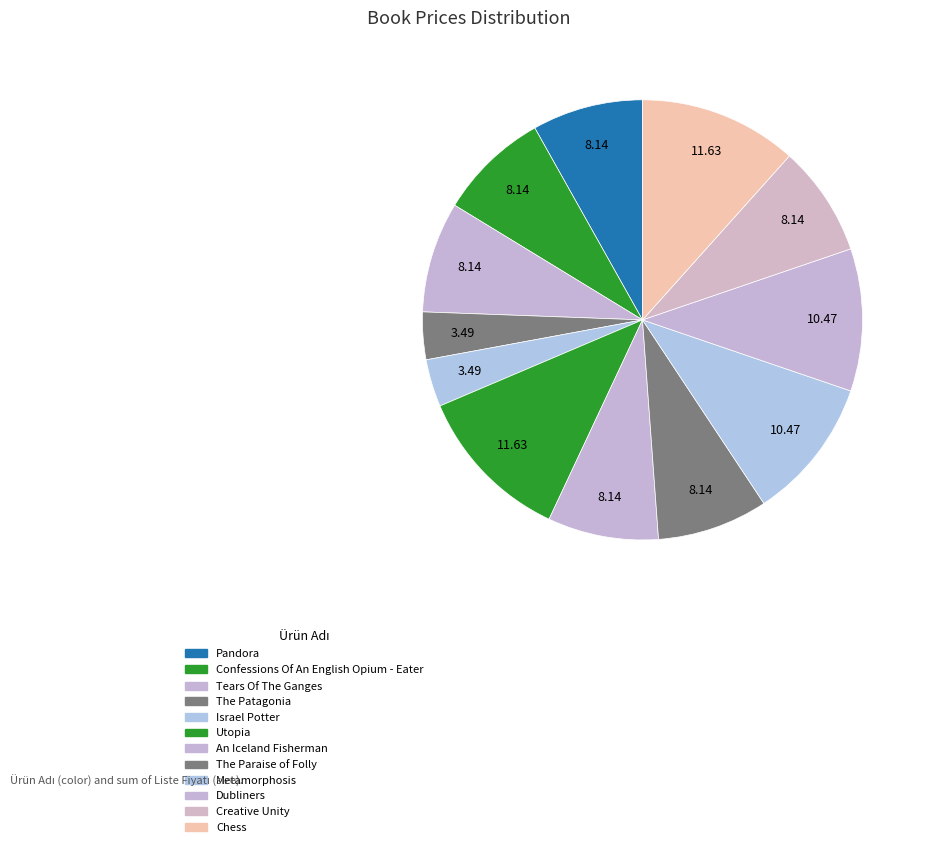

Count the number of slices in the pie.

12